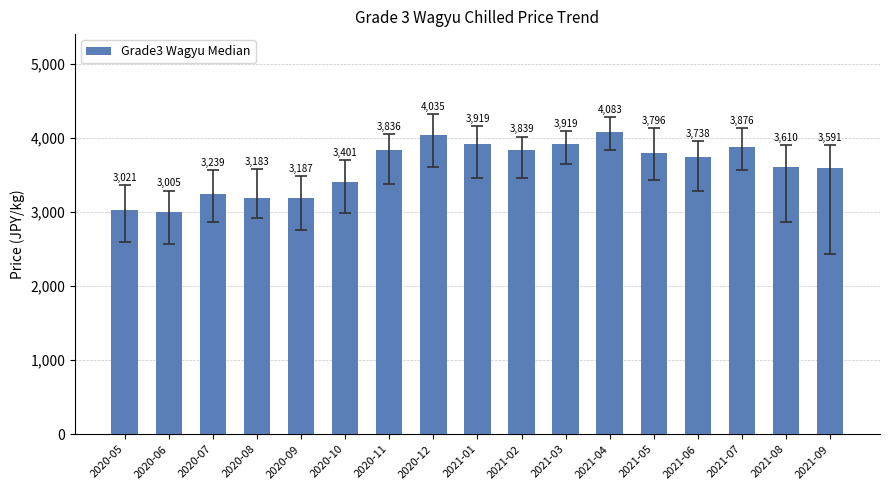

What is the maximum value shown in the chart?

4083